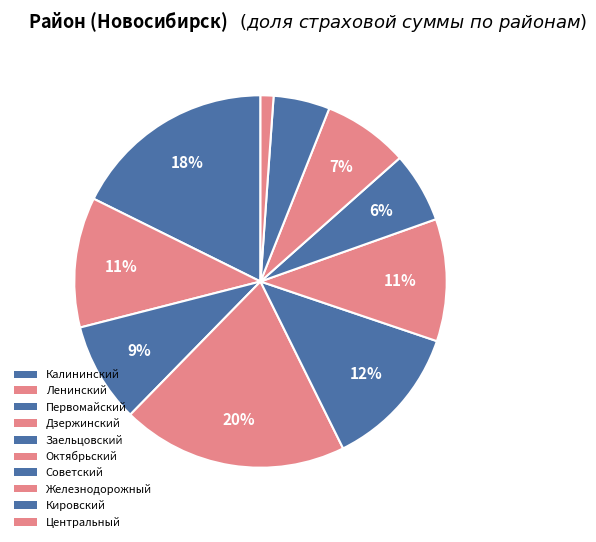

Which slice is the smallest?

Центральный